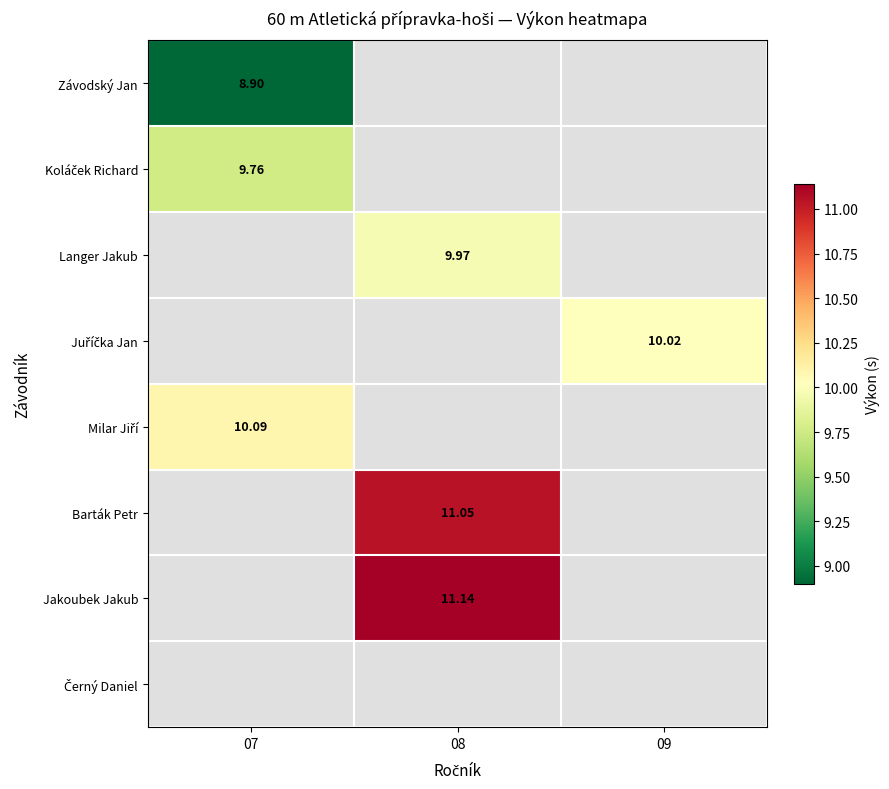

How many categories are shown in the chart?

3